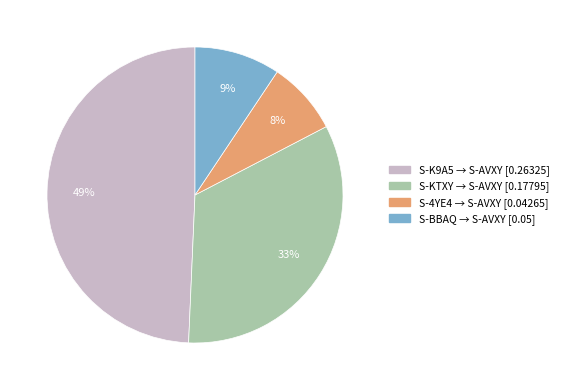

Is it true that S-KTXY → S-AVXY [0.17795] is 33% of the pie?

True